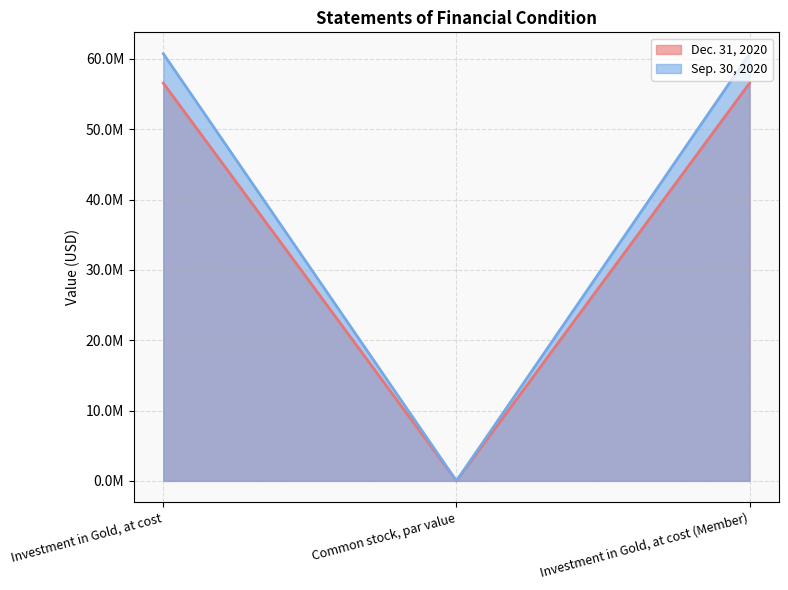

At Investment in Gold, at cost, list the series in order from smallest to largest.

Dec. 31, 2020, Sep. 30, 2020